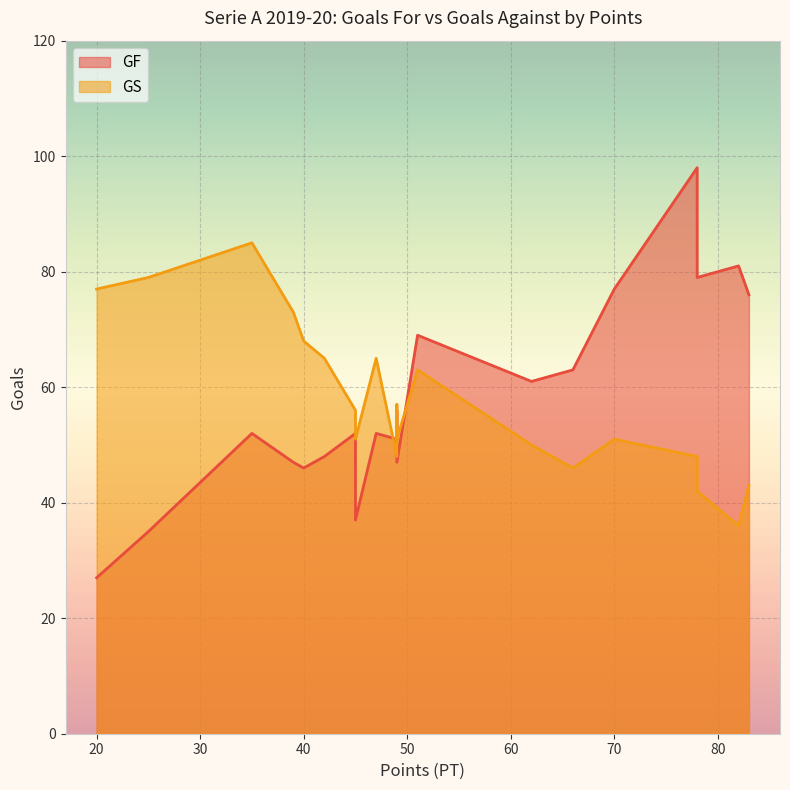

At which label is GS closest to 60?

51